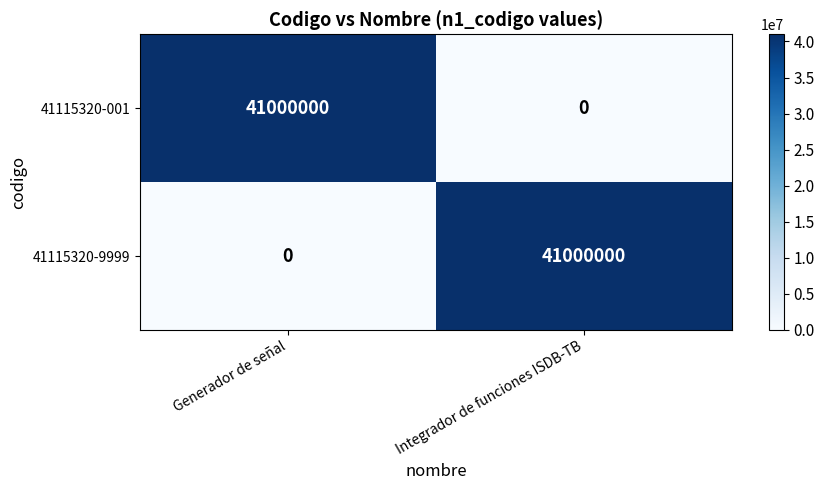

What is the maximum value shown in the chart?

41000000